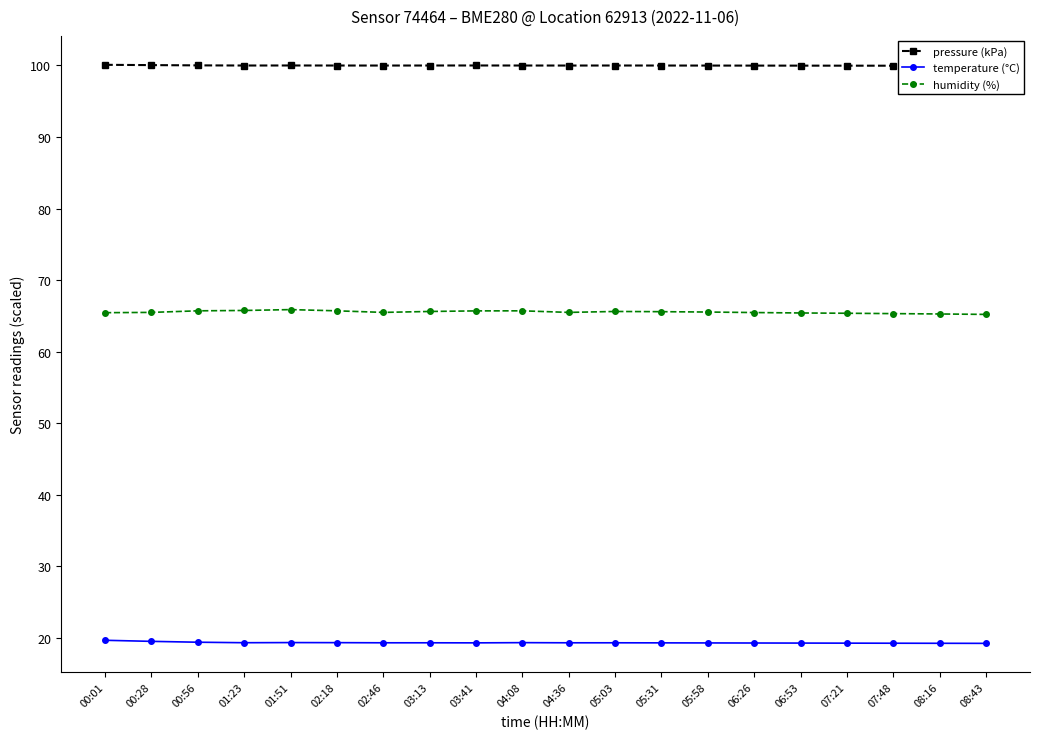

At which category is the sum across all series the highest?

01:51